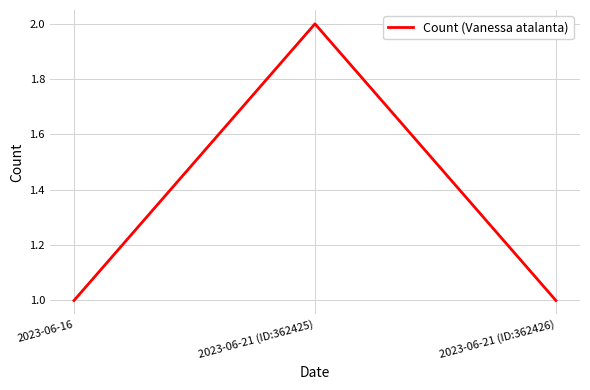

True or false: the data shows 2 at 2023-06-16.

False